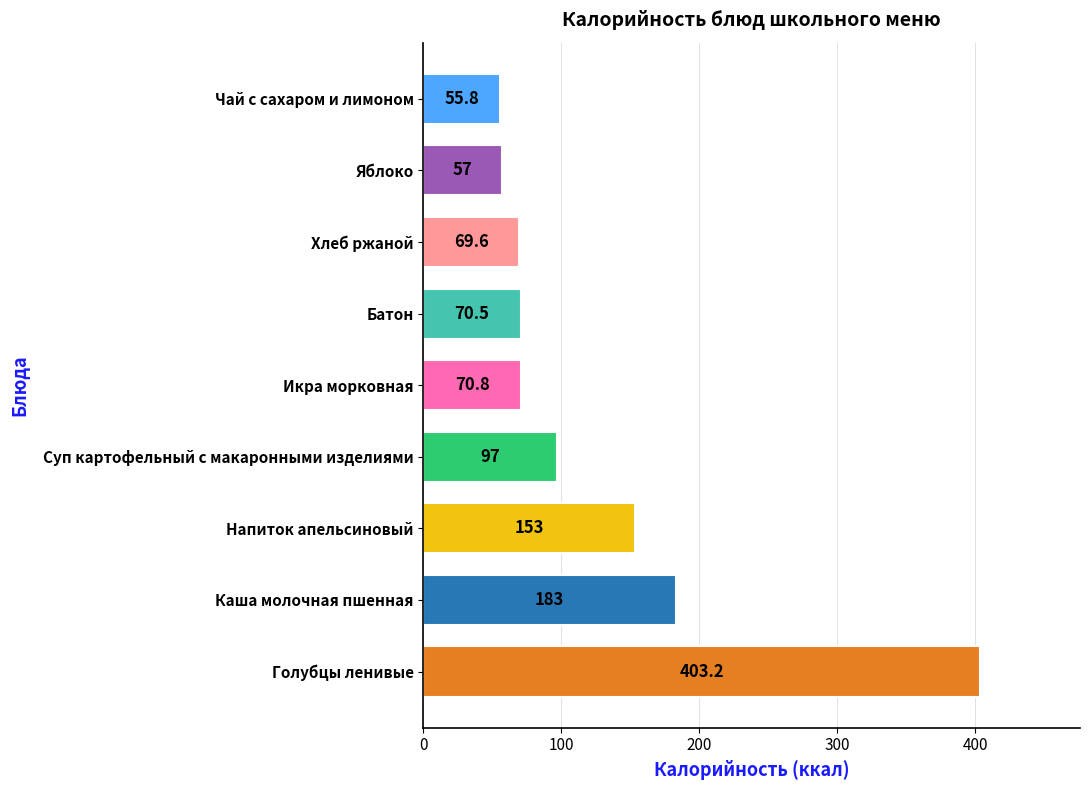

What is the minimum value shown in the chart?

55.8